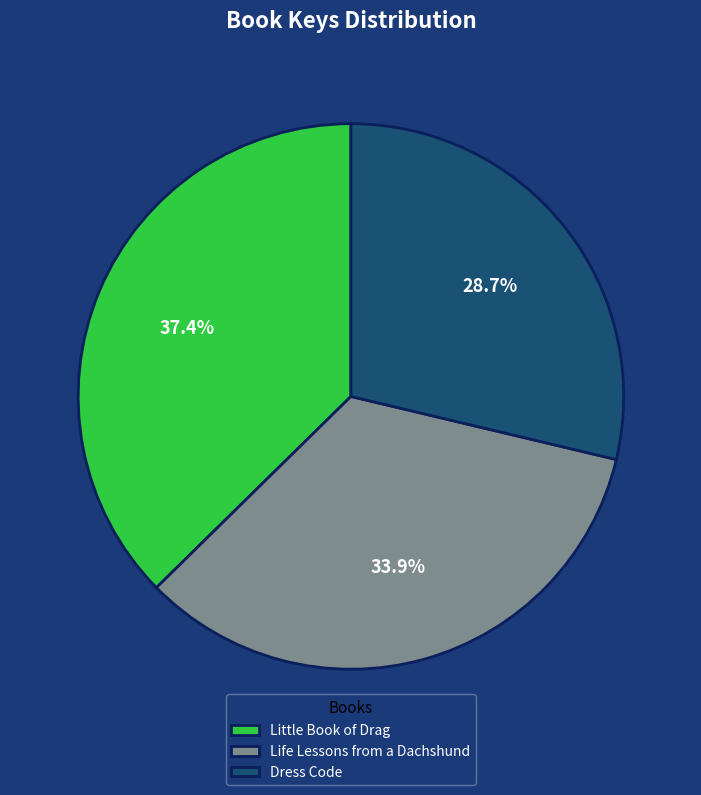

To the nearest percent, what portion does Life Lessons from a Dachshund represent?

34%